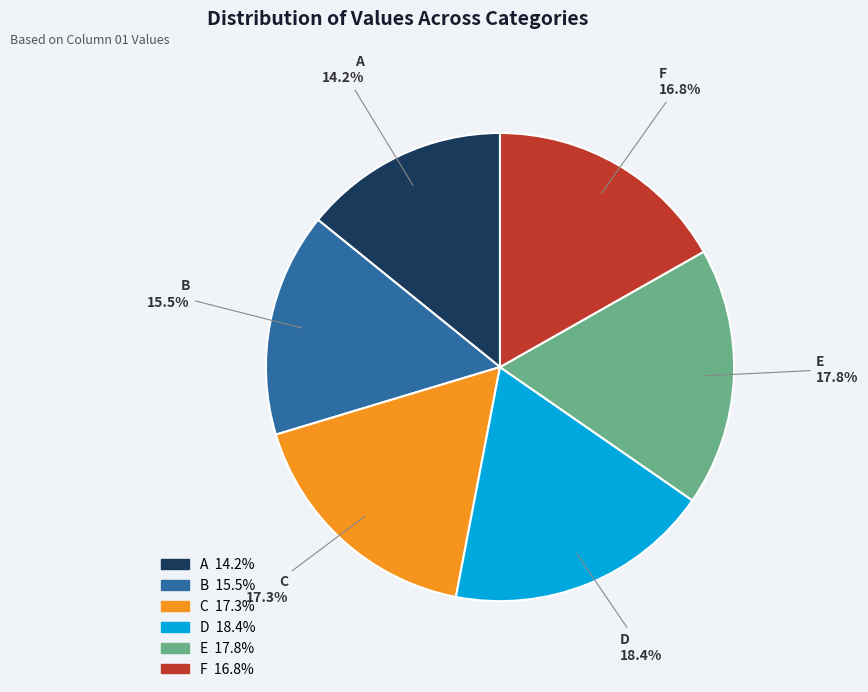

Approximately how many times larger is the value at D compared to B?

1.2